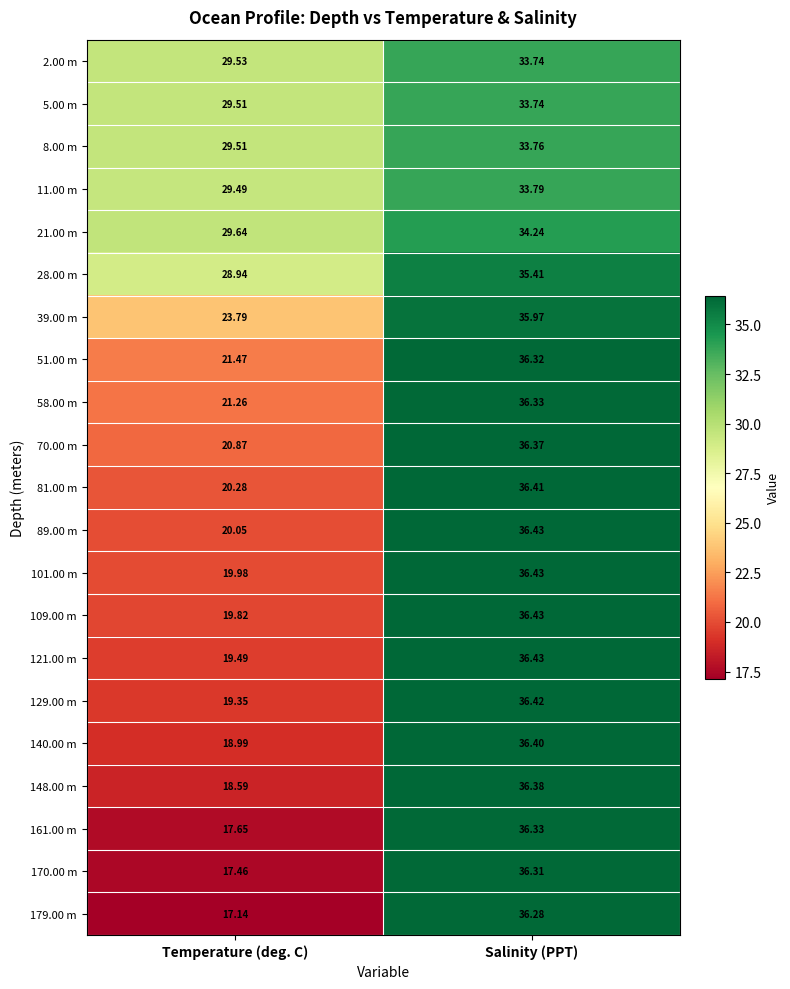

Which series changed the most between Temperature (deg. C) and Salinity (PPT)?

179.00 m